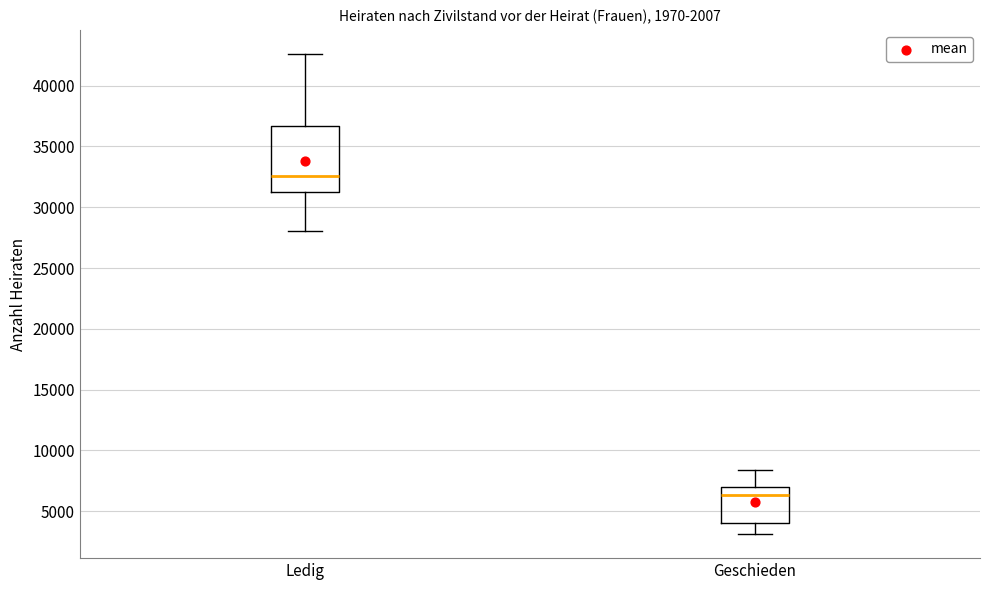

Reading left to right, read every box against the y-axis: the position of its median line, the range the box covers, and the ends of its whiskers. The values are not printed on the chart, so give them approximately, as read against the axis.

Ledig: median 32500, box 31000 to 36500, whiskers 28000 to 42500
Geschieden: median 6500, box 4000 to 7000, whiskers 3000 to 8500